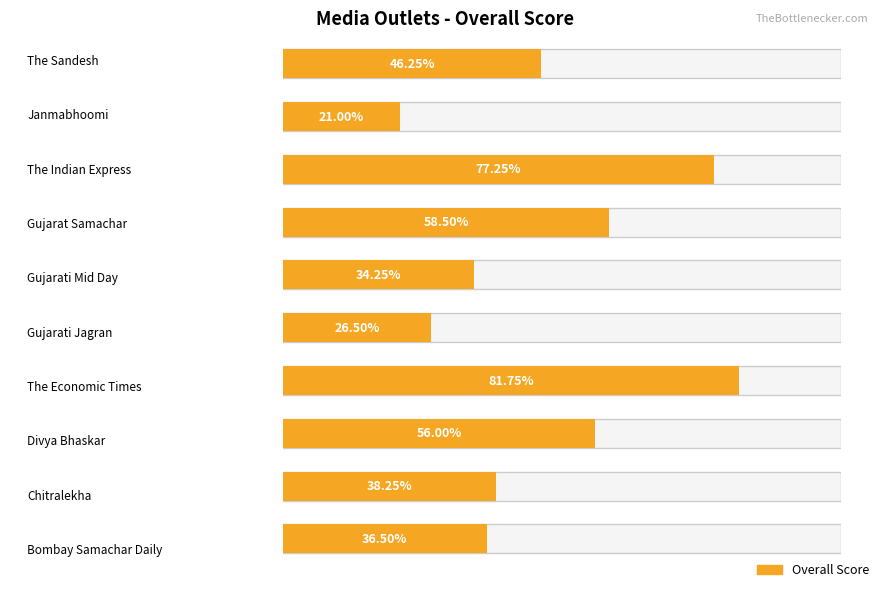

Approximately how many times larger is the value at Gujarati Jagran compared to Chitralekha?

0.7